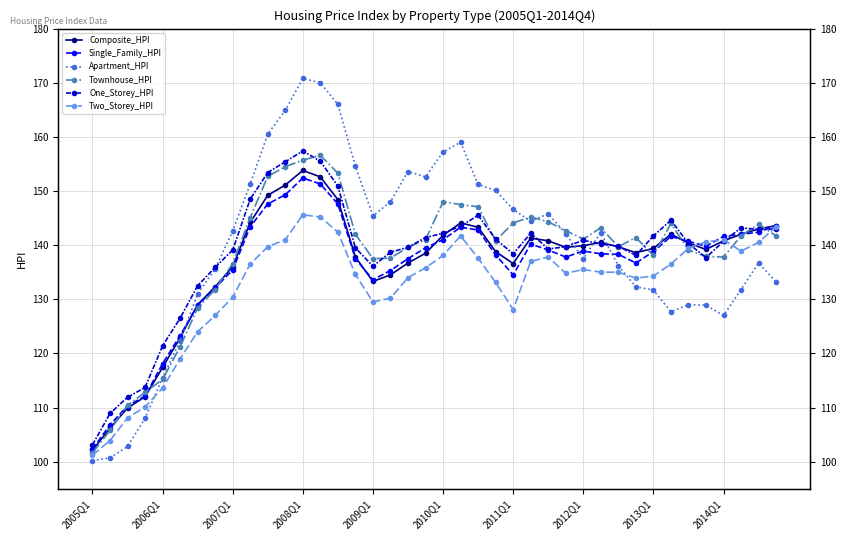

True or false: Two_Storey_HPI has a value of 91.5 at 29.

False